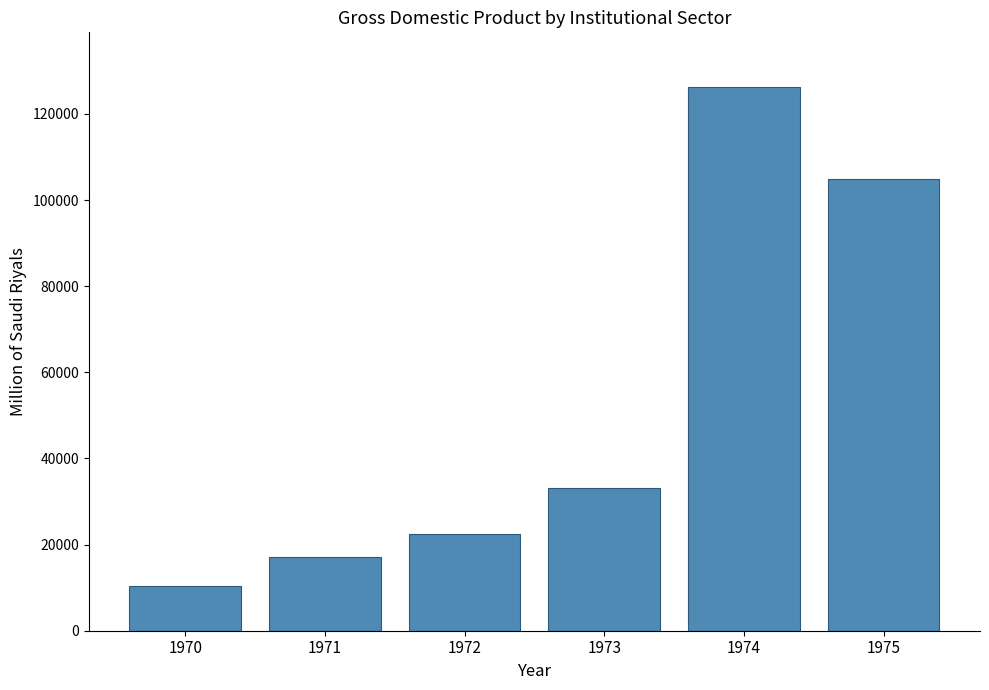

What is the change in value from 1973 to 1975?

+71658.8